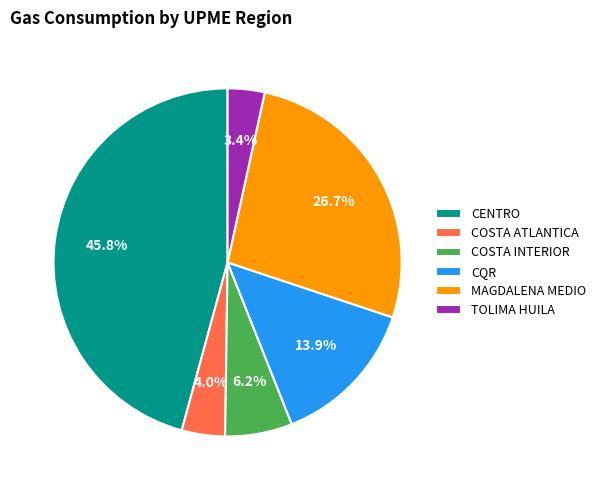

Rank the categories by value from highest to lowest.

CENTRO, MAGDALENA MEDIO, CQR, COSTA INTERIOR, COSTA ATLANTICA, TOLIMA HUILA